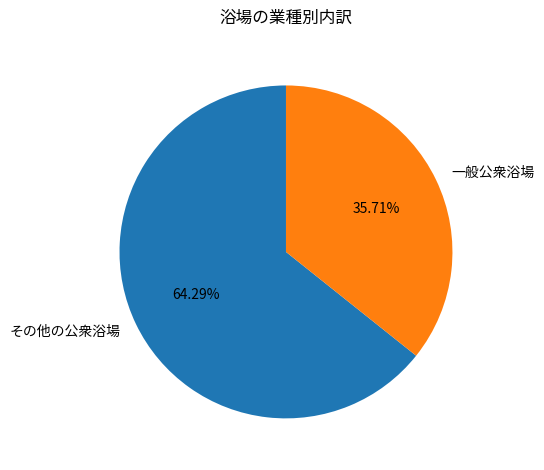

Is 一般公衆浴場 the majority of the pie?

No